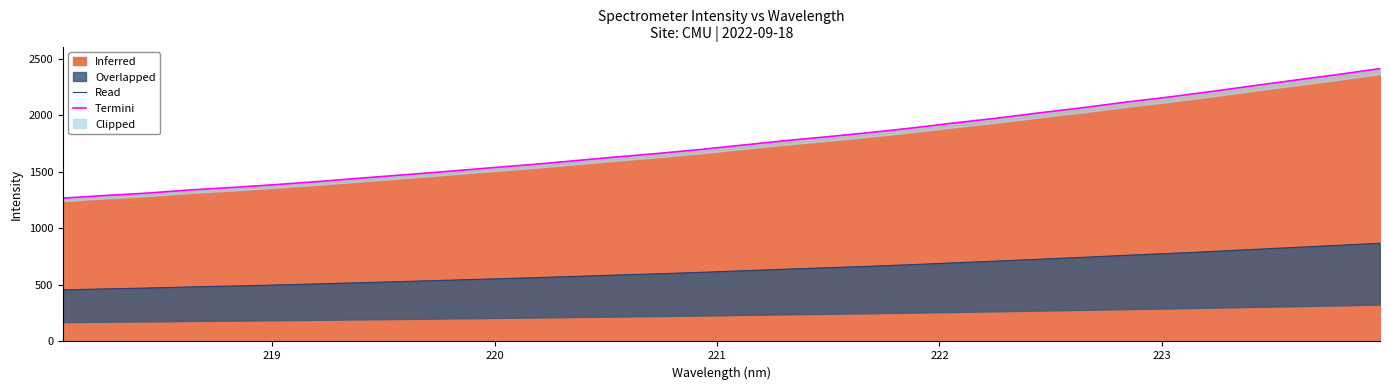

Does the chart have visible grid lines?

No